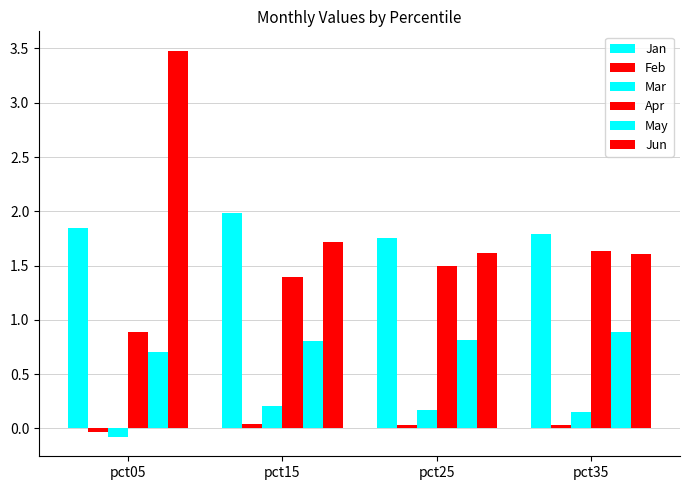

Between pct15 and pct35, which is larger?

pct15